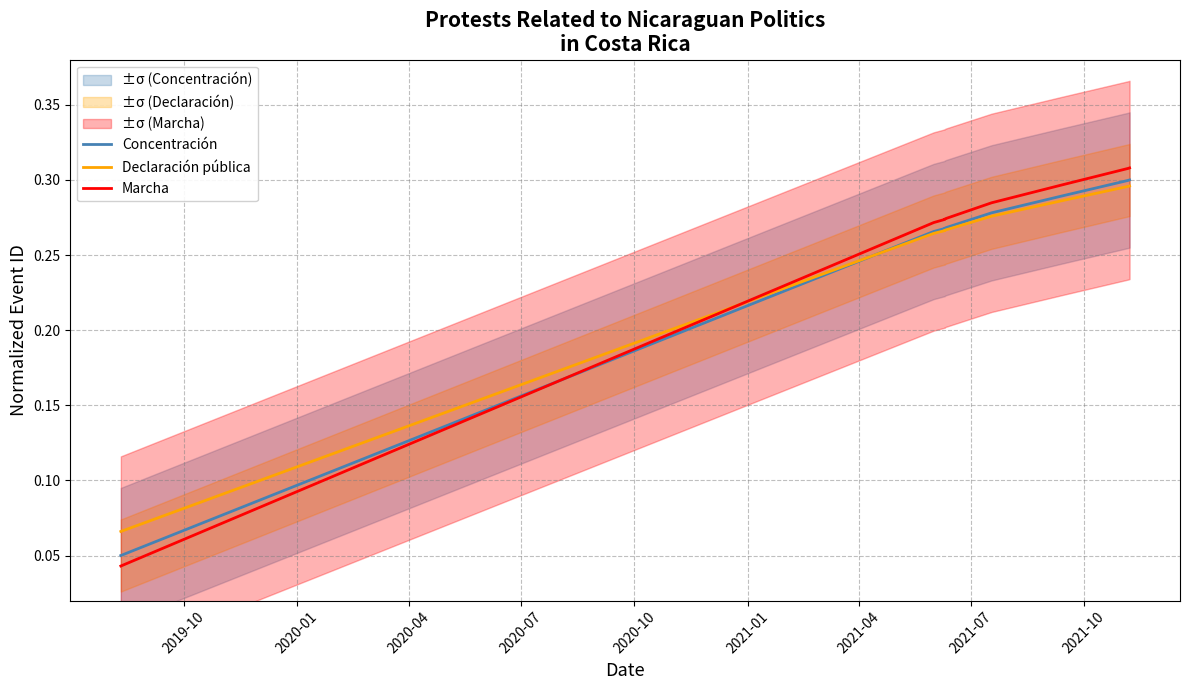

What is the minimum value for Concentración?

0.1